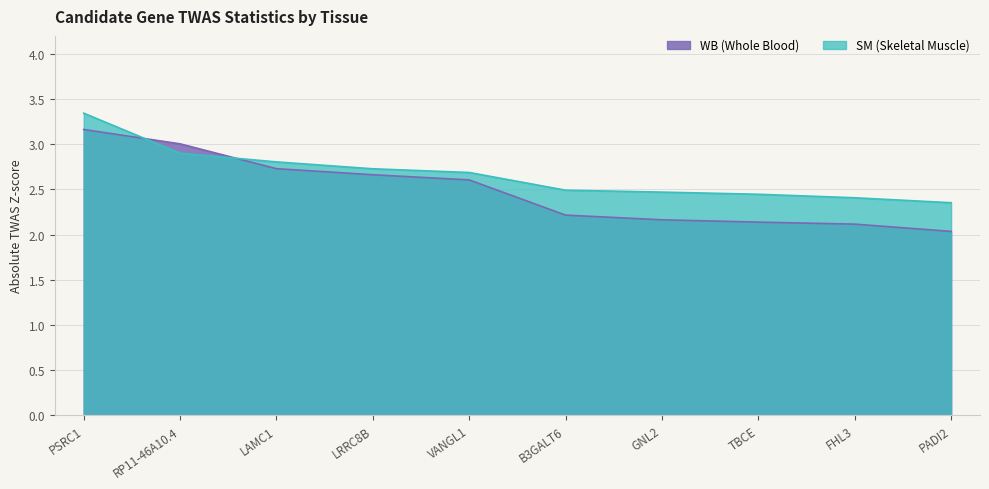

Between LAMC1 and FHL3, which series saw the biggest shift?

Abs_WB